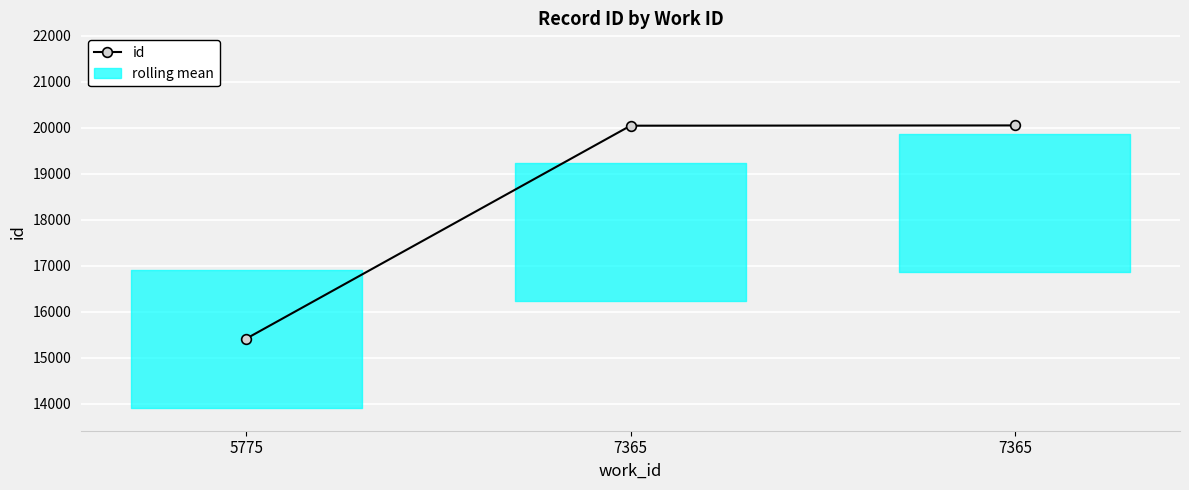

Is this an area chart (filled region under the line)?

Yes